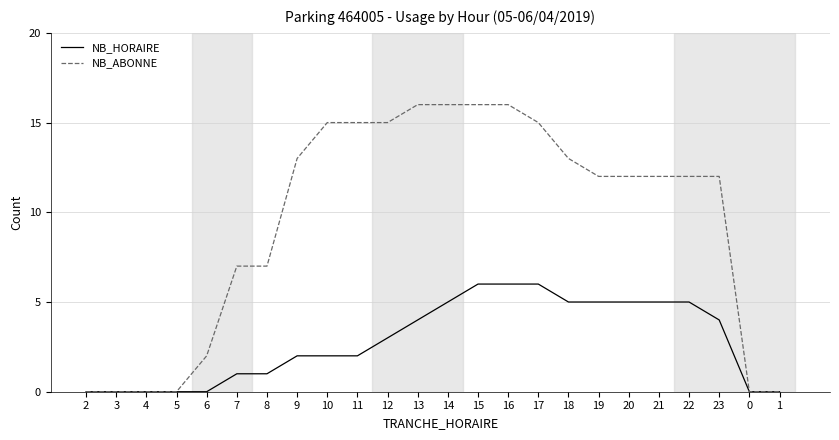

What is the difference between the NB_ABONNE values at 20 and 14?

4